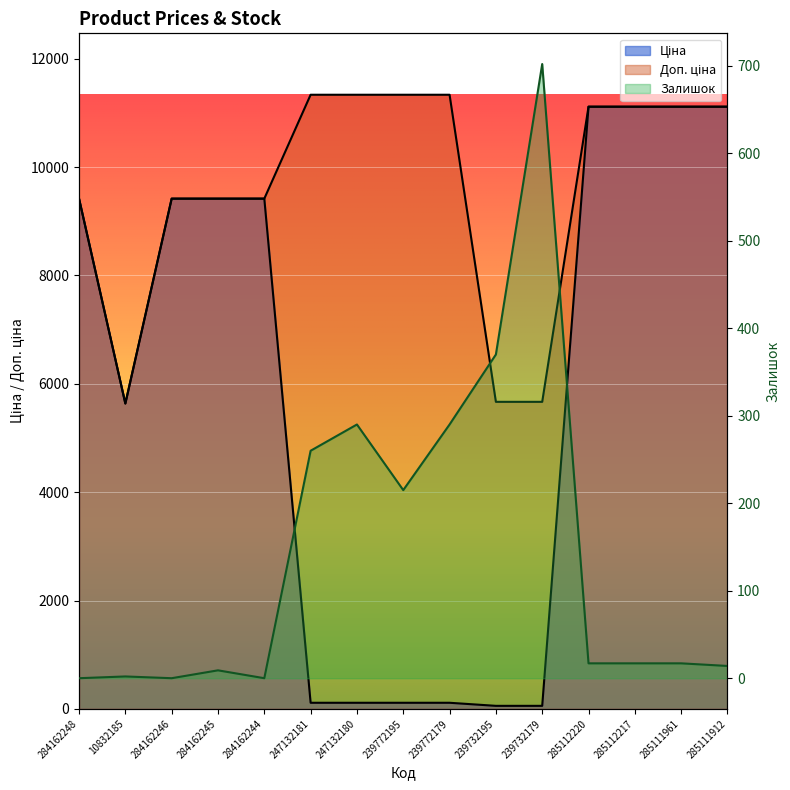

Where is Залишок nearest to the value 351?

239732195